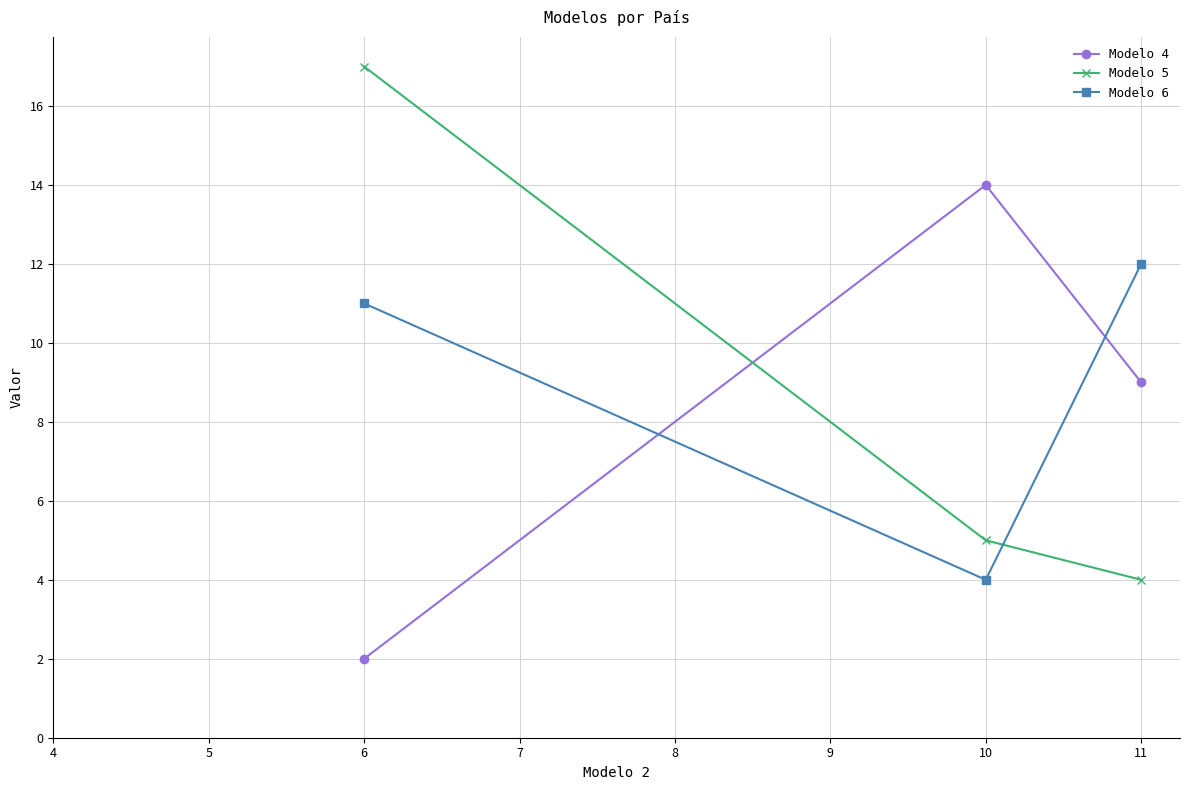

What is the highest value of the Modelo 5 series?

17